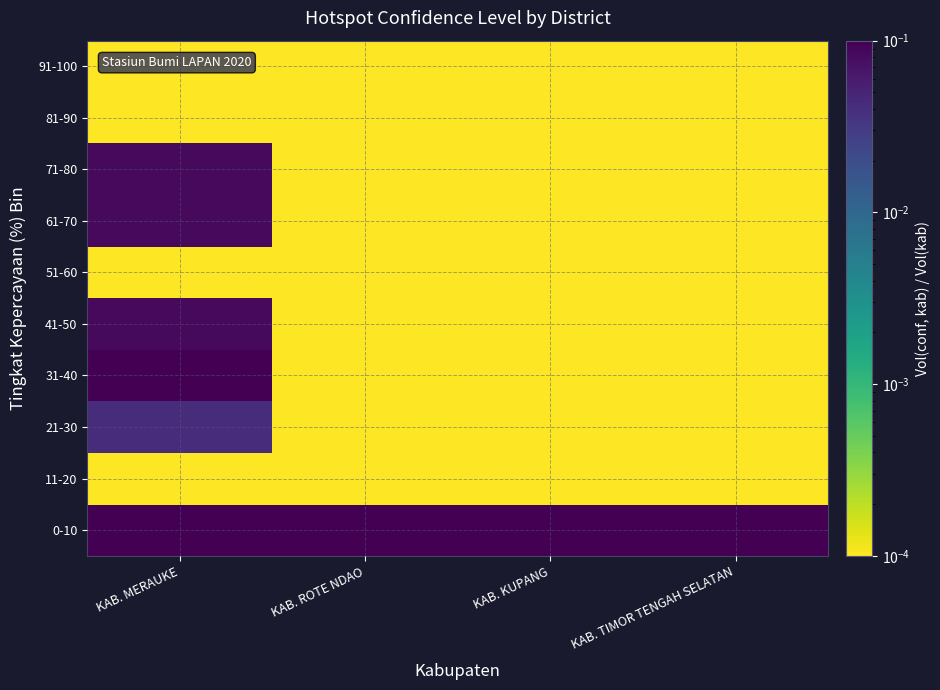

Rank the series at KAB. MERAUKE from lowest to highest value.

11-20, 51-60, 81-90, 91-100, 21-30, 41-50, 61-70, 71-80, 31-40, 0-10